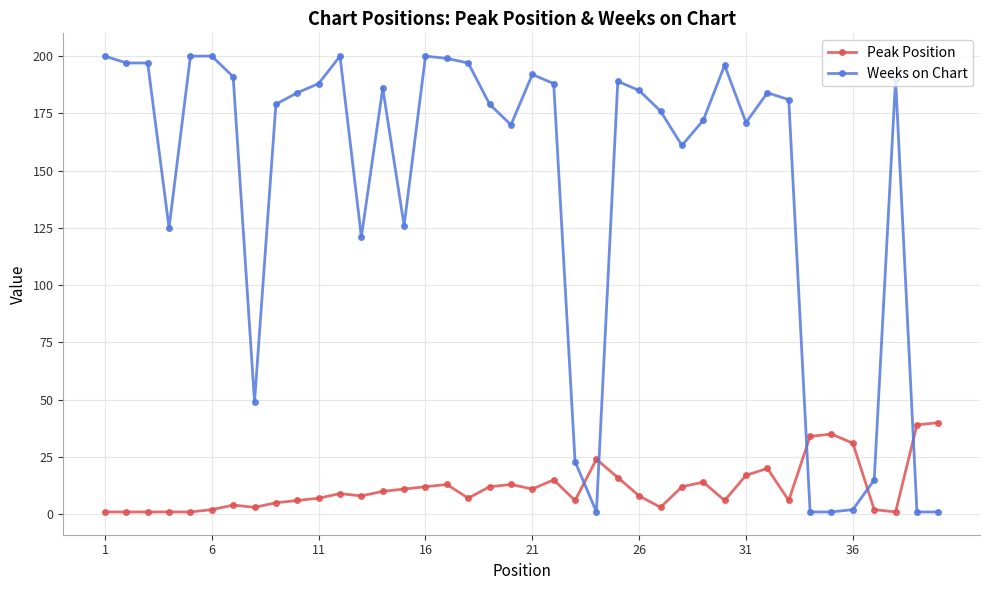

After their last crossing, which series has the higher values: Weeks on Chart or Peak Position?

Peak Position